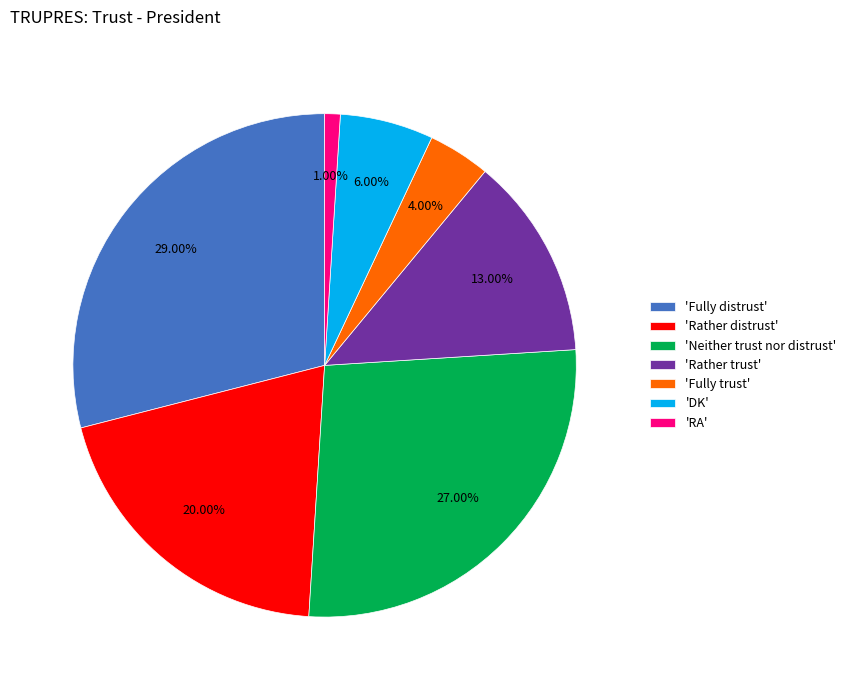

What is the largest slice in the pie chart?

'Fully distrust'